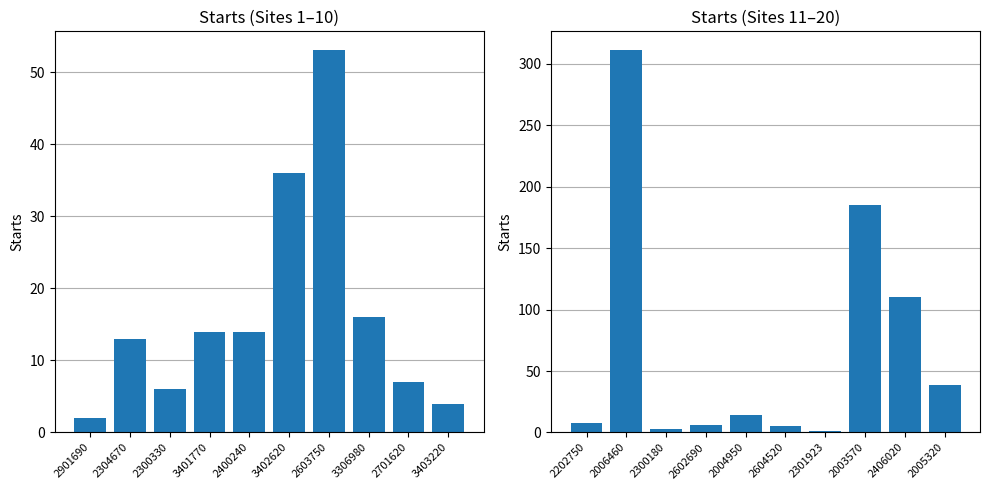

Reading left to right, extract all data points from this chart.

Starts (Sites 1-10): 2	13	6	14	14	36	53	16	7	4
Starts (Sites 11-20): 8	311	3	6	14	5	1	185	110	39